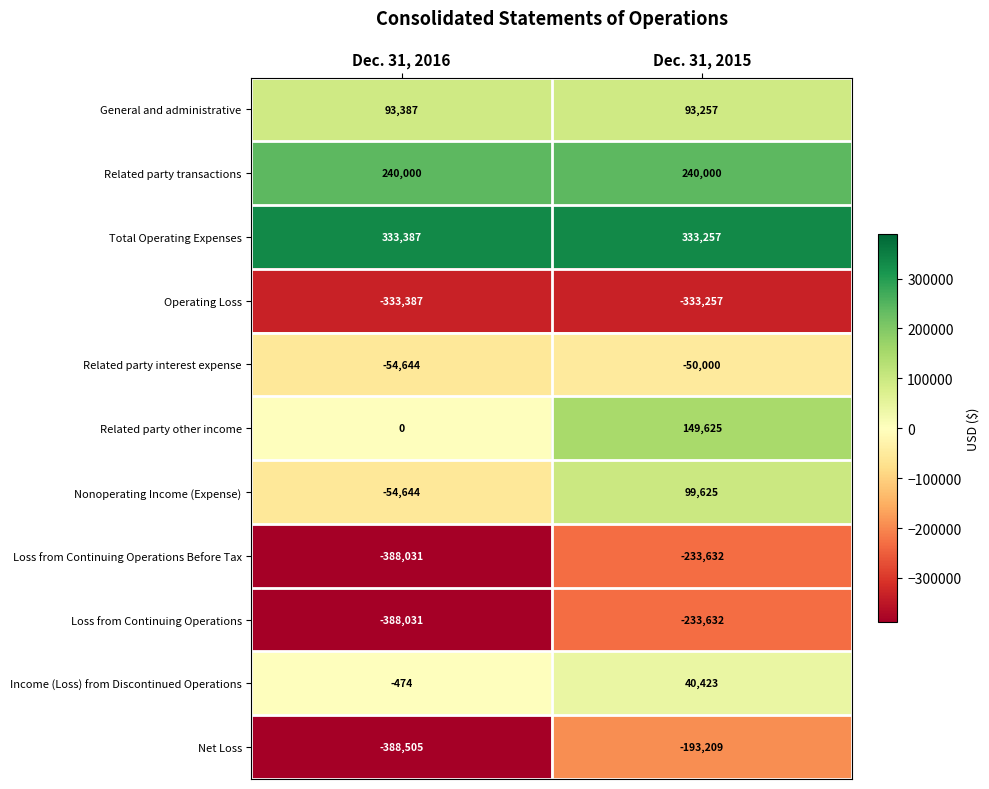

What is the difference between the Income (Loss) from Discontinued Operations values at Dec. 31, 2015 and Dec. 31, 2016?

40897